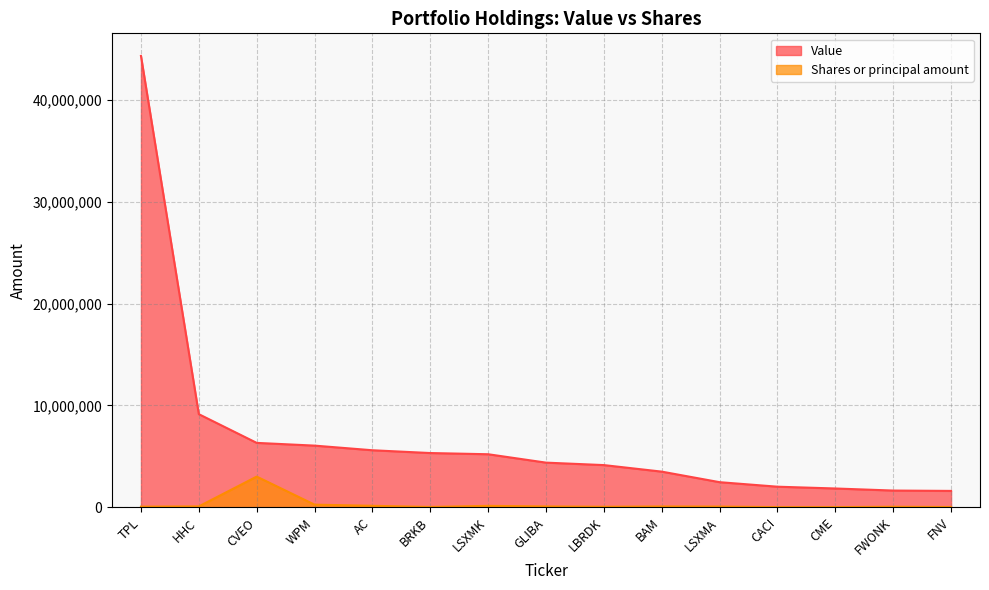

Between FWONK and CACI, which is larger?

CACI